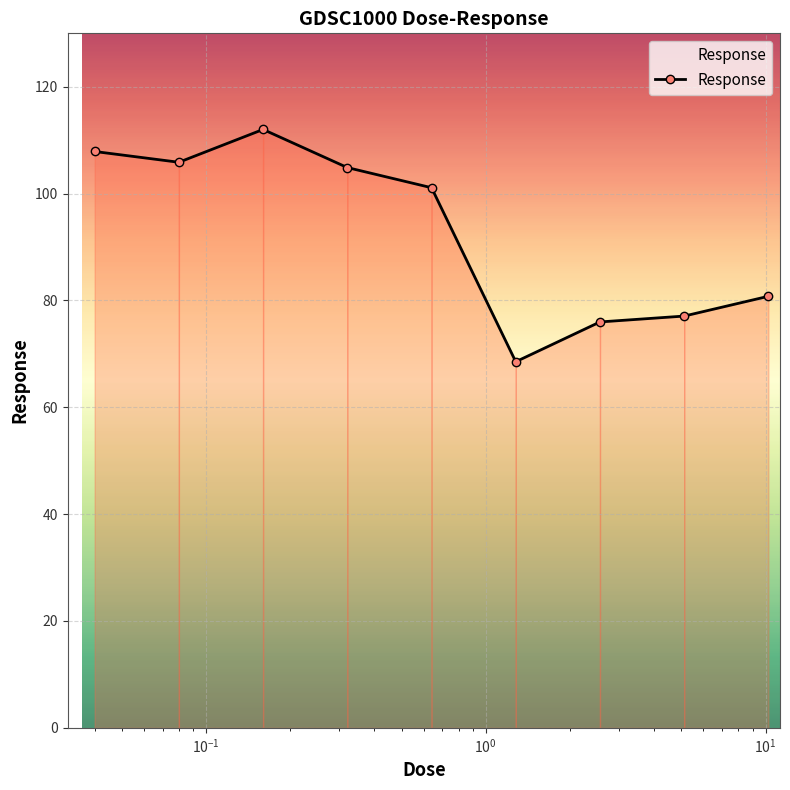

How many lines are shown in the chart?

1